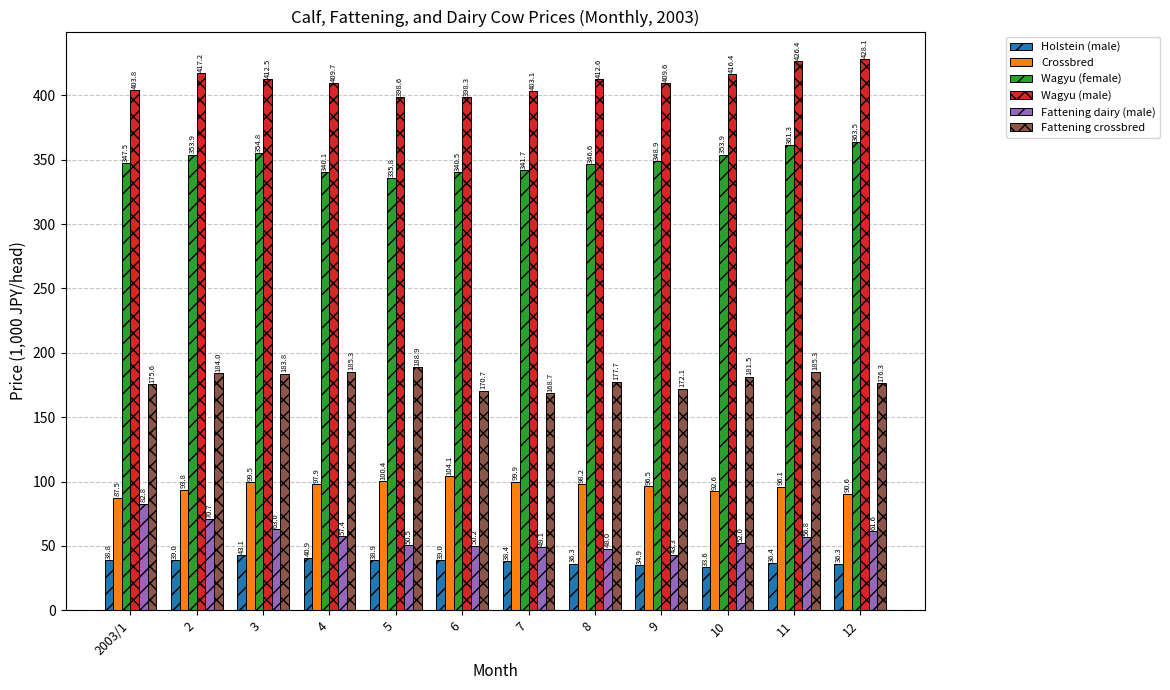

What is the difference between the highest and lowest values at 9?

374.7